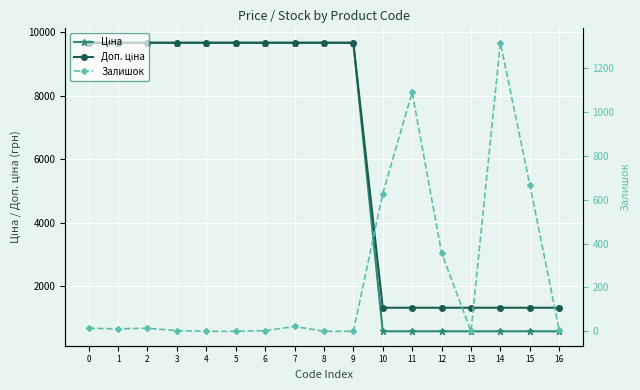

Count the number of data series in this chart.

3